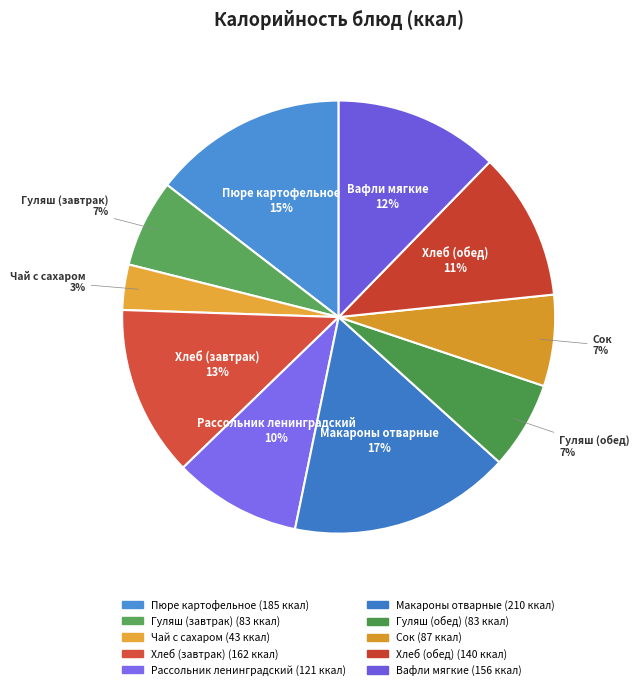

Approximately how many times larger is the value at Хлеб (завтрак) compared to Сок?

1.9